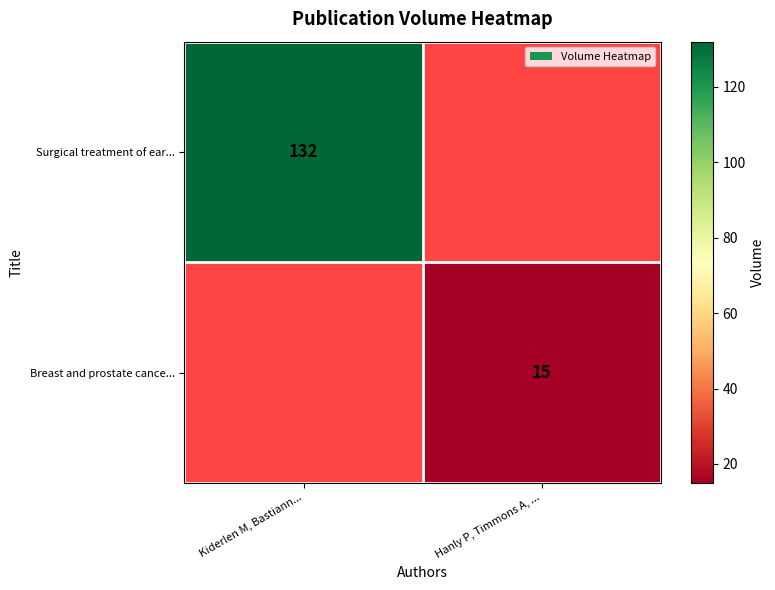

How many distinct data groups are displayed?

2